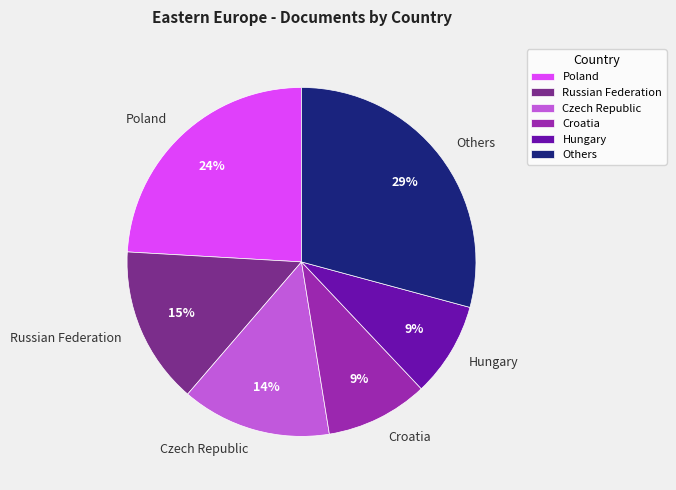

What is the ratio of the value at Czech Republic to the value at Poland?

0.6